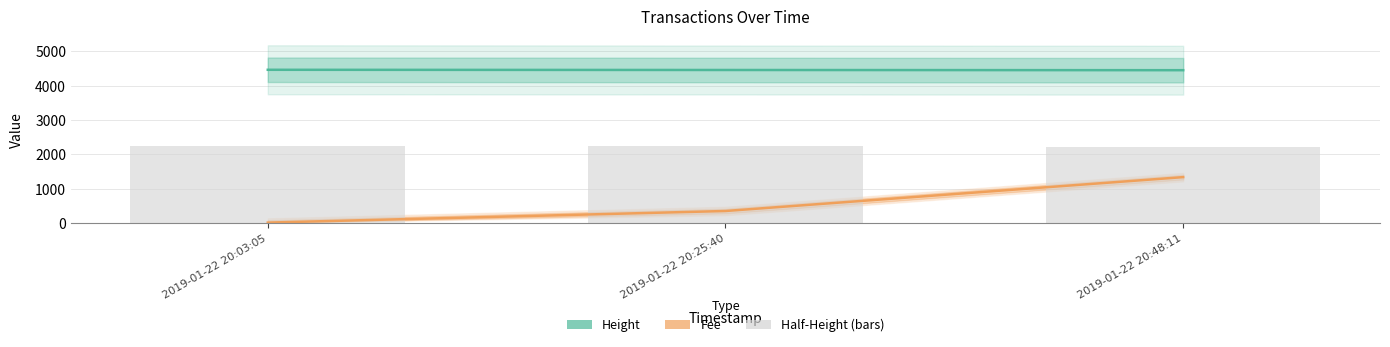

What is the maximum value for Height?

4463.0